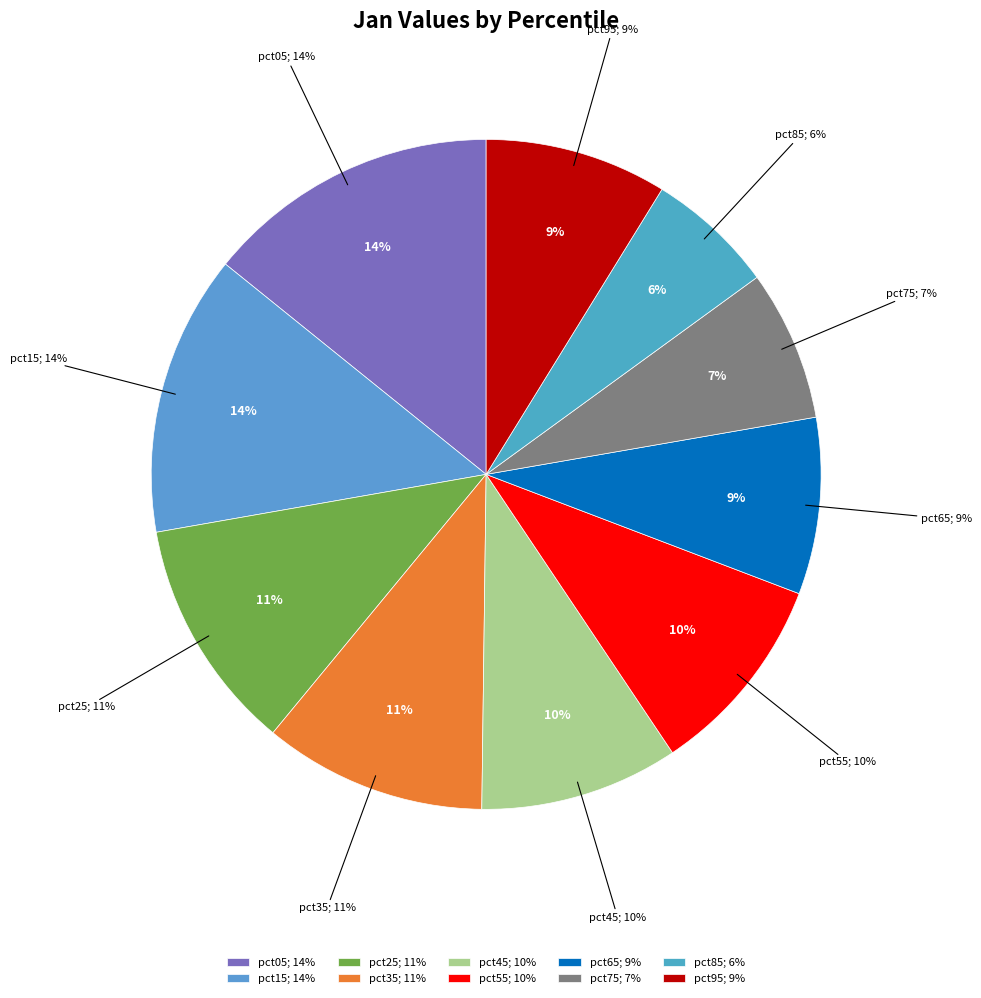

To the nearest percent, what is the combined percentage of pct85 and pct05?

20%